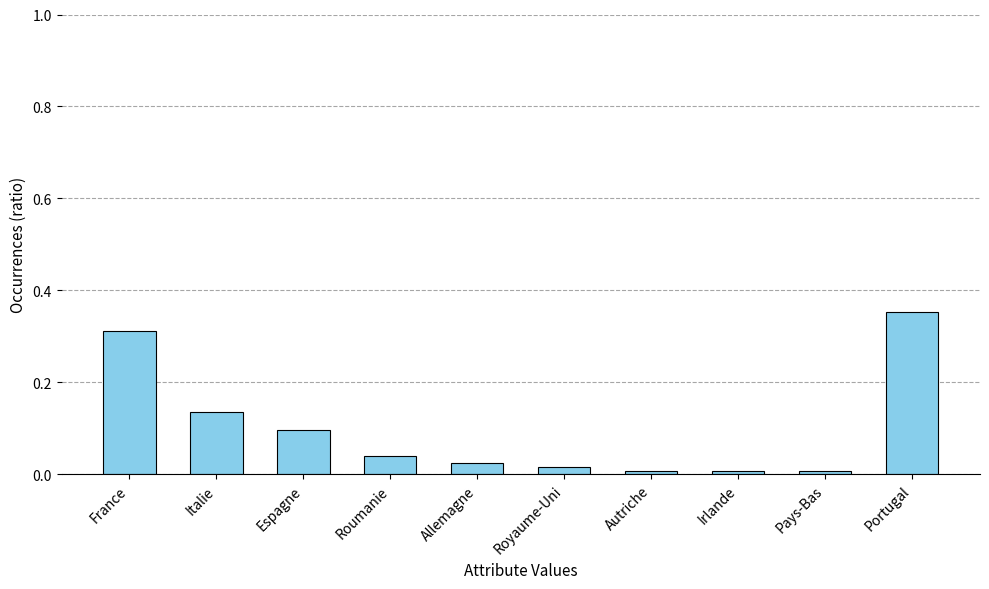

Which has a higher value, Espagne or Roumanie?

Espagne